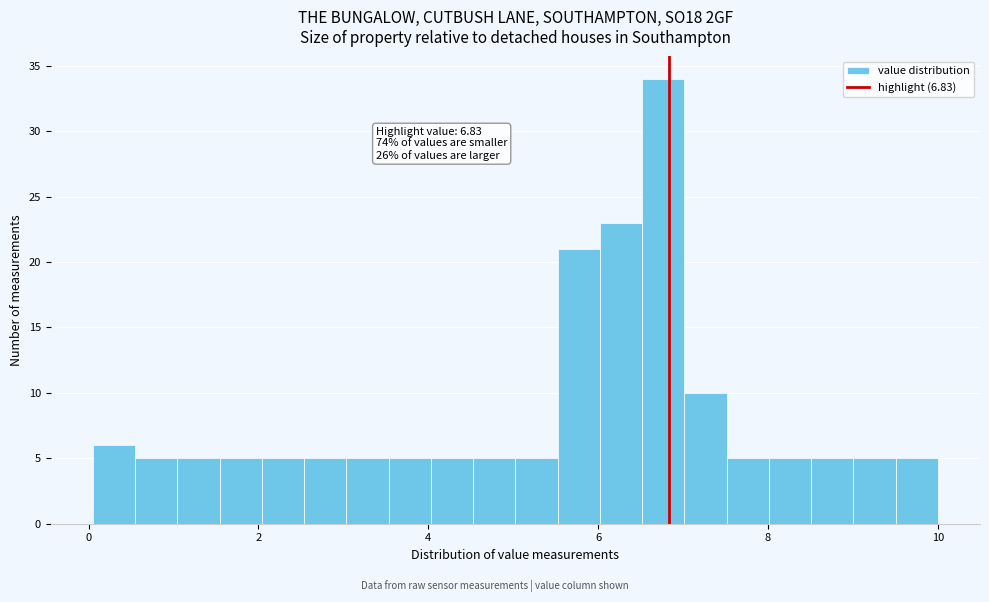

Around what value on the x-axis is the tallest bar? Give the approximate position of its centre, as read against the axis.

6.8